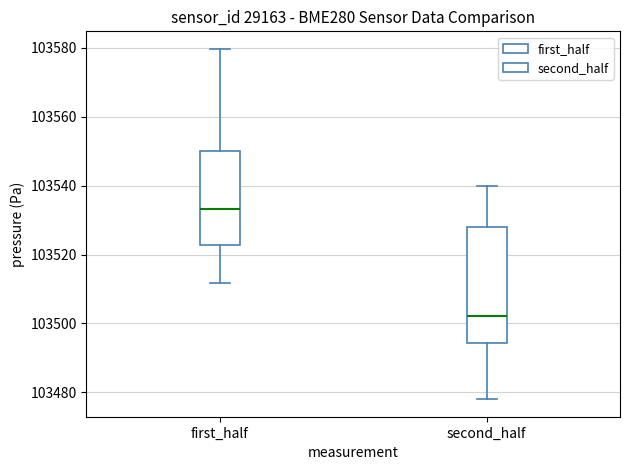

Reading left to right, transcribe this box plot: for each box, give where its median line is, the range the box spans, and where its two whiskers end, as read against the y-axis. The values are not printed on the chart, so give them approximately, as read against the axis.

first_half: median 103534, box 103522 to 103550, whiskers 103512 to 103580
second_half: median 103502, box 103494 to 103528, whiskers 103478 to 103540